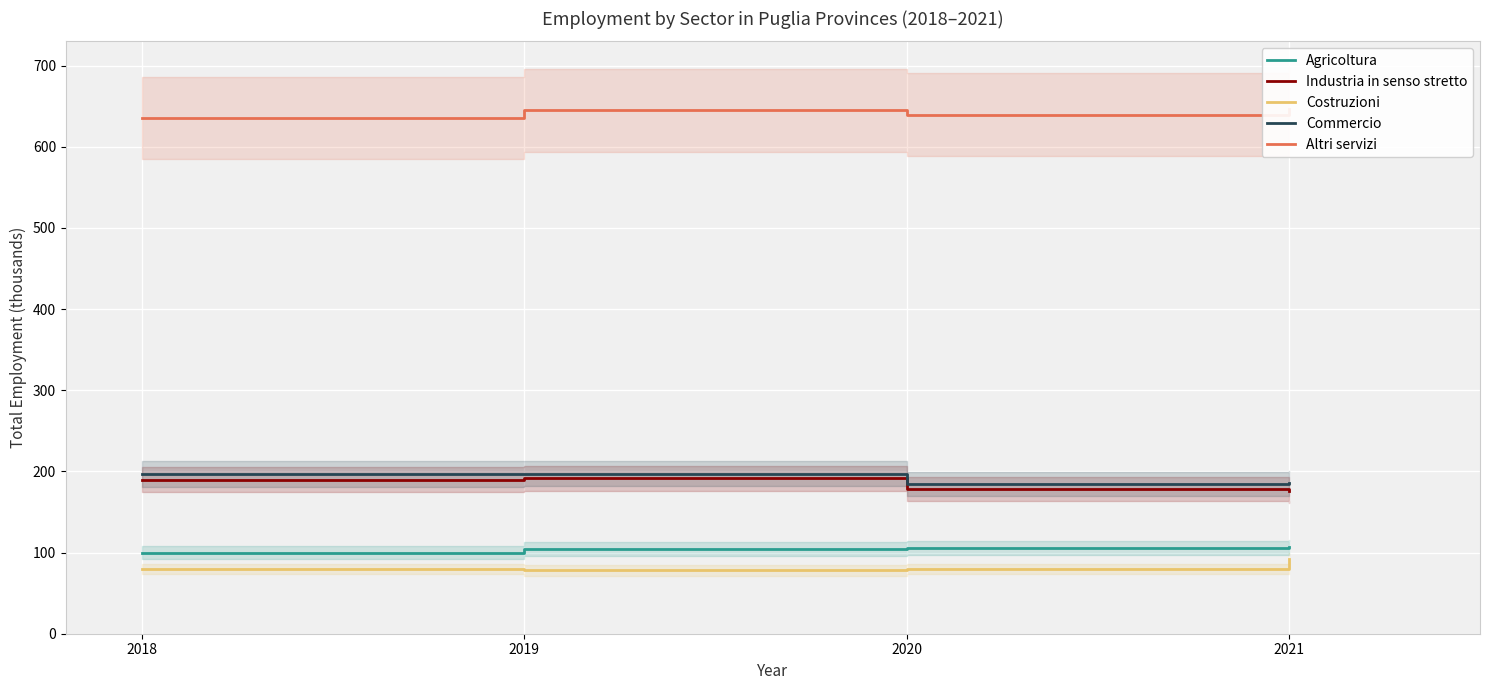

What is the value of the Agricoltura point at the 2nd from the left?

104.1